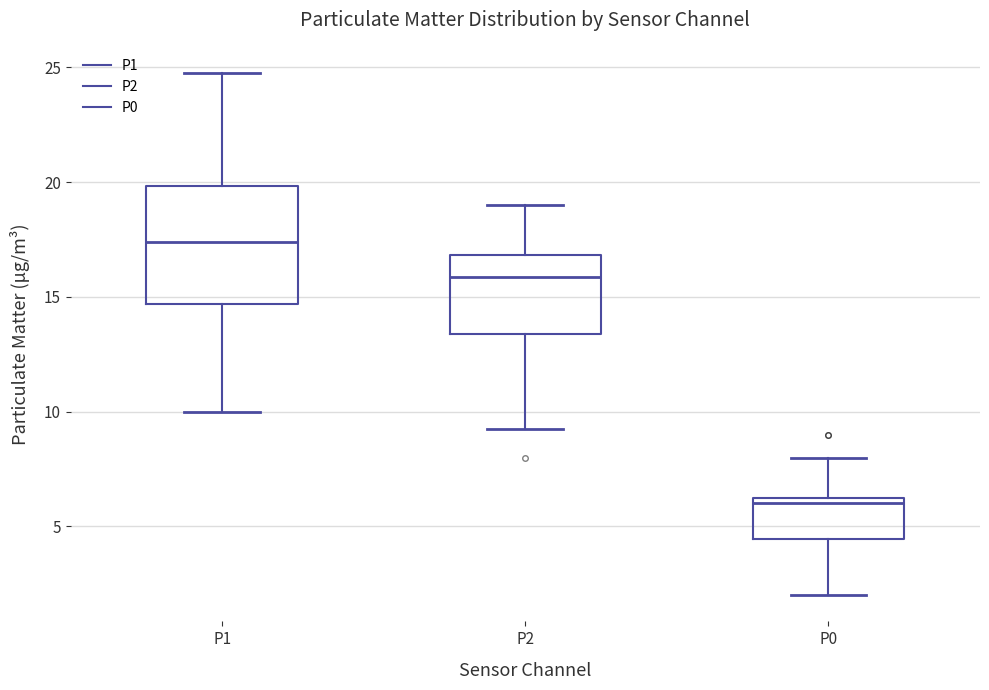

Reading left to right, read every box against the y-axis: the position of its median line, the range the box covers, and the ends of its whiskers. The values are not printed on the chart, so give them approximately, as read against the axis.

P1: median 17.5, box 14.5 to 20.0, whiskers 10.0 to 25.0
P2: median 16.0, box 13.5 to 17.0, whiskers 9.5 to 19.0
P0: median 6.0, box 4.5 to 6.5, whiskers 2.0 to 8.0